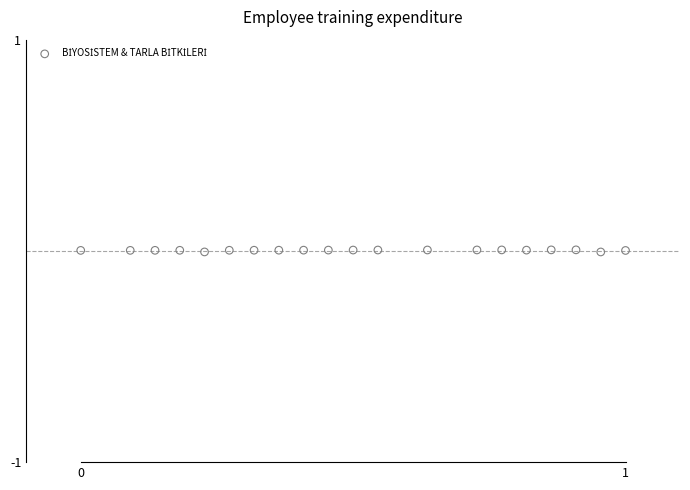

What is the range of X values (max minus min)?

1.0